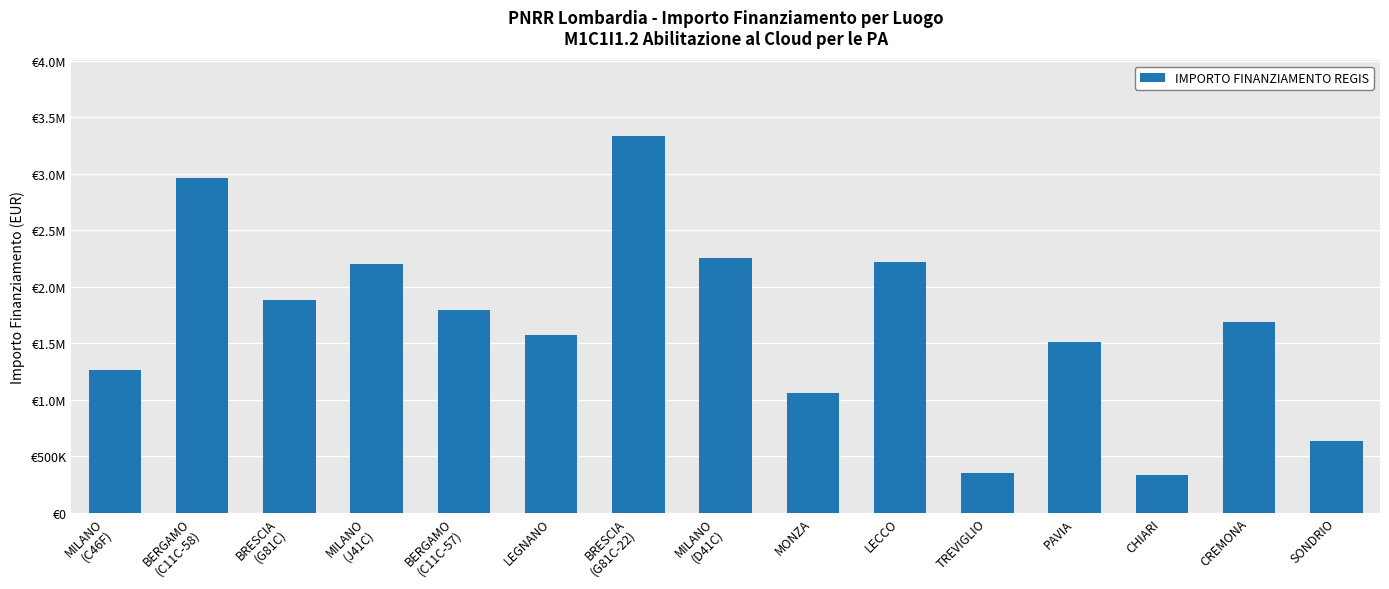

At which category does the chart reach its minimum across all series?

CHIARI